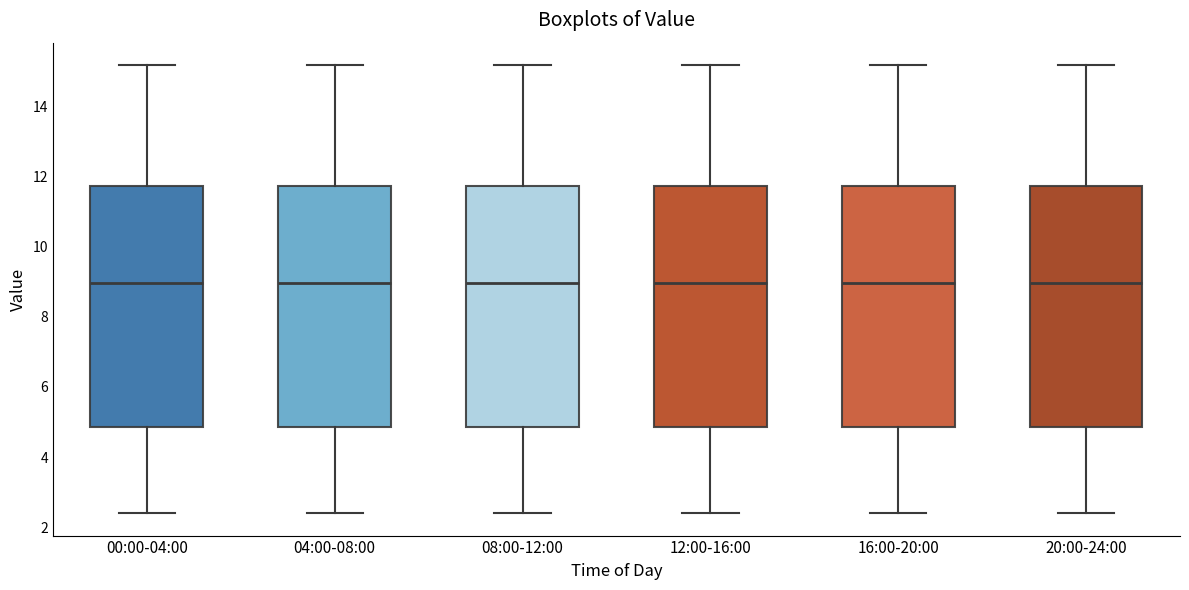

Where does the lower whisker of the box for 00:00-04:00 end on the y-axis? The values are not printed on the chart, so give them approximately, as read against the axis.

2.4